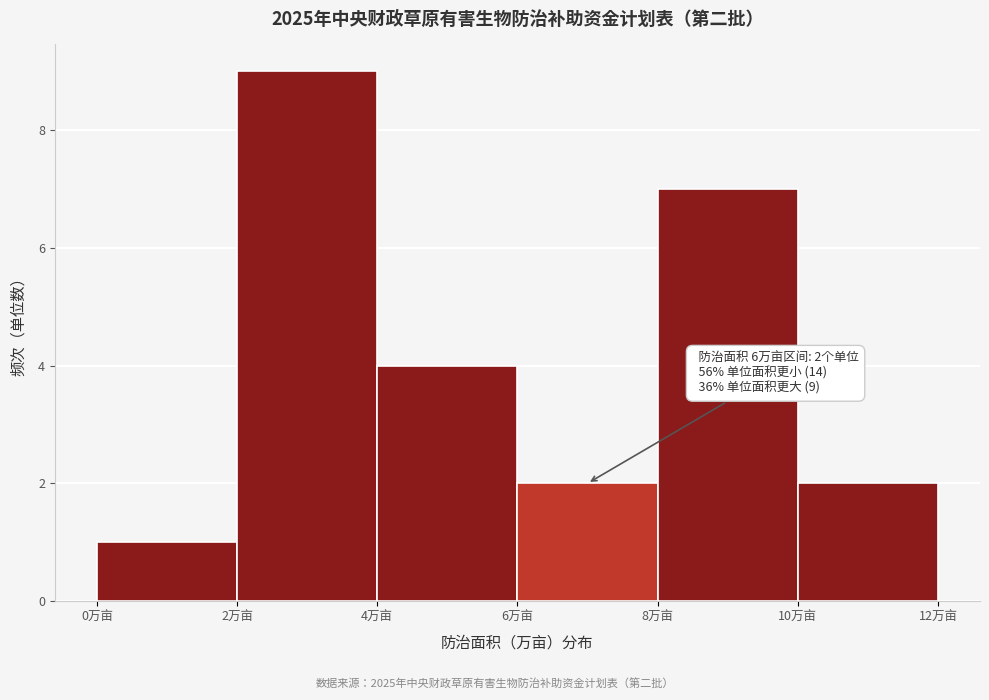

Which range on the x-axis has the tallest bar?

2 to 4